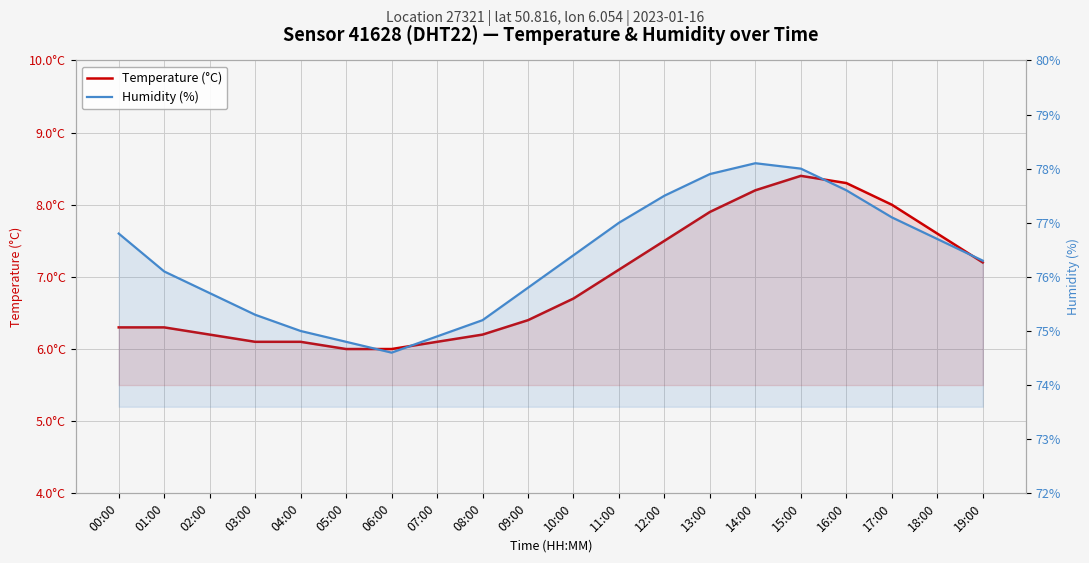

True or false: Humidity (%) has more than 0 interior local peaks.

True